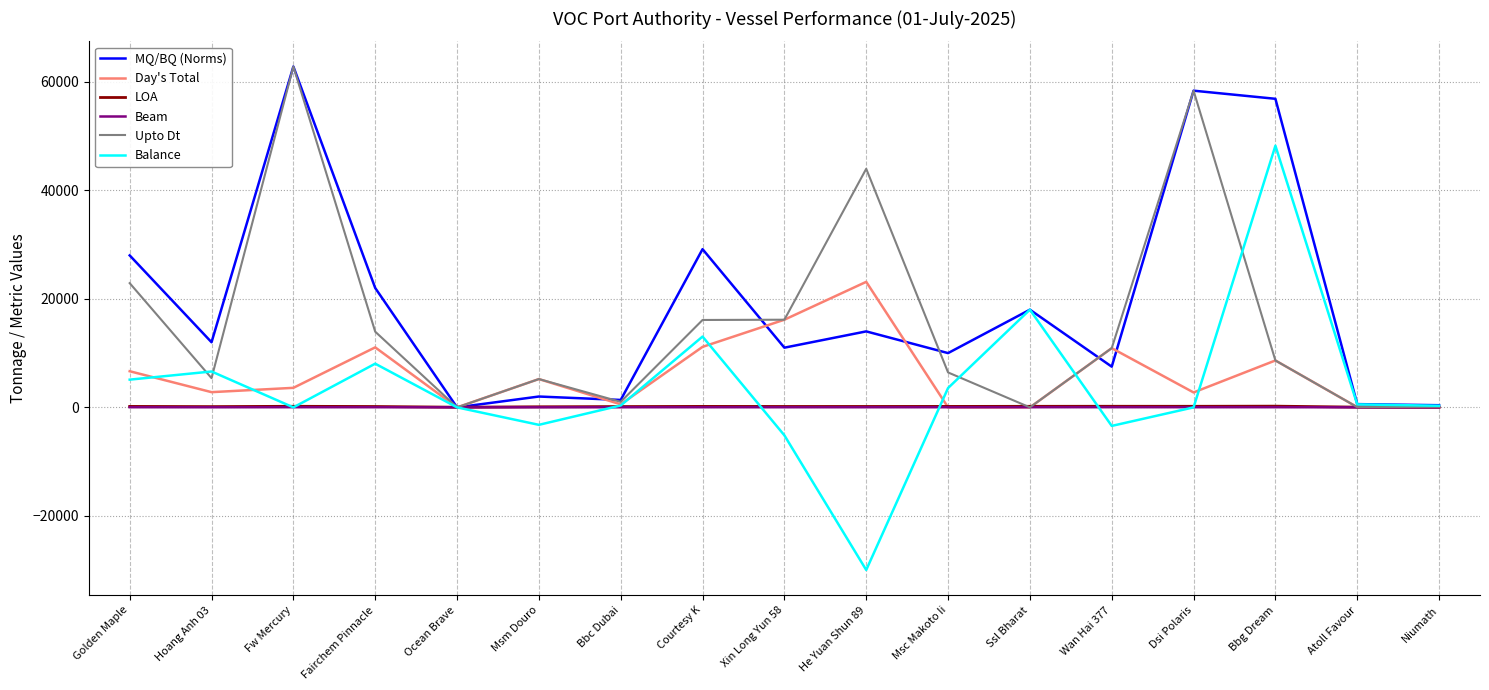

Between which two adjacent categories do Beam and Upto Dt first intersect?

Fairchem Pinnacle and Ocean Brave